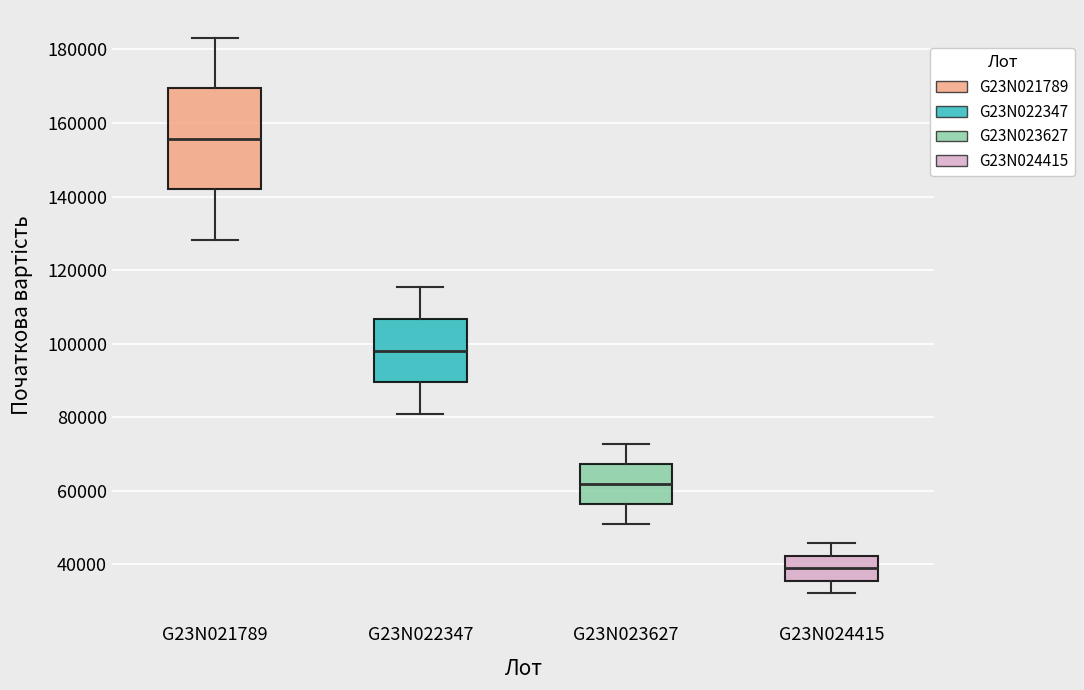

Reading left to right, read every box against the y-axis: the position of its median line, the range the box covers, and the ends of its whiskers. The values are not printed on the chart, so give them approximately, as read against the axis.

G23N021789: median 156000, box 142000 to 170000, whiskers 128000 to 184000
G23N022347: median 98000, box 90000 to 106000, whiskers 80000 to 116000
G23N023627: median 62000, box 56000 to 68000, whiskers 50000 to 72000
G23N024415: median 38000, box 36000 to 42000, whiskers 32000 to 46000